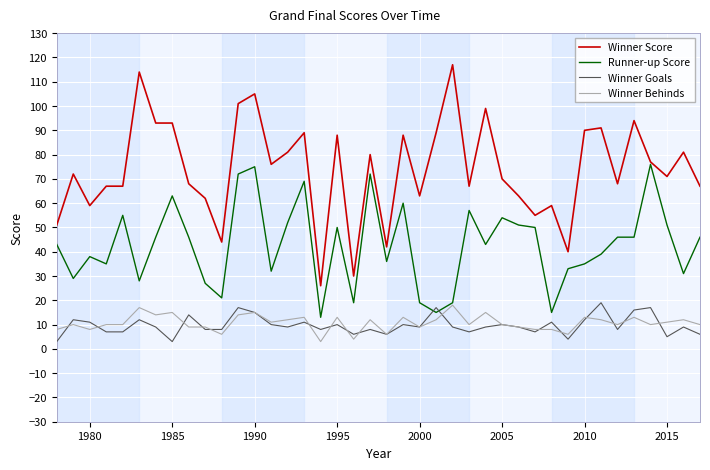

Which series has the largest range (max minus min)?

Winner Score